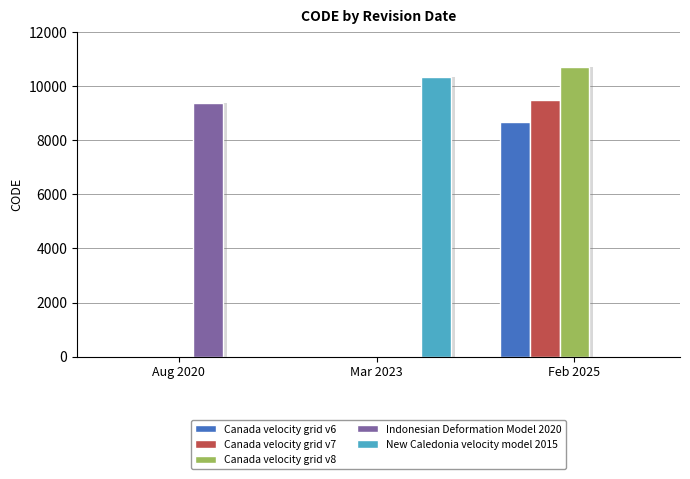

What is the label of the 1st bar from the right?

Feb 2025